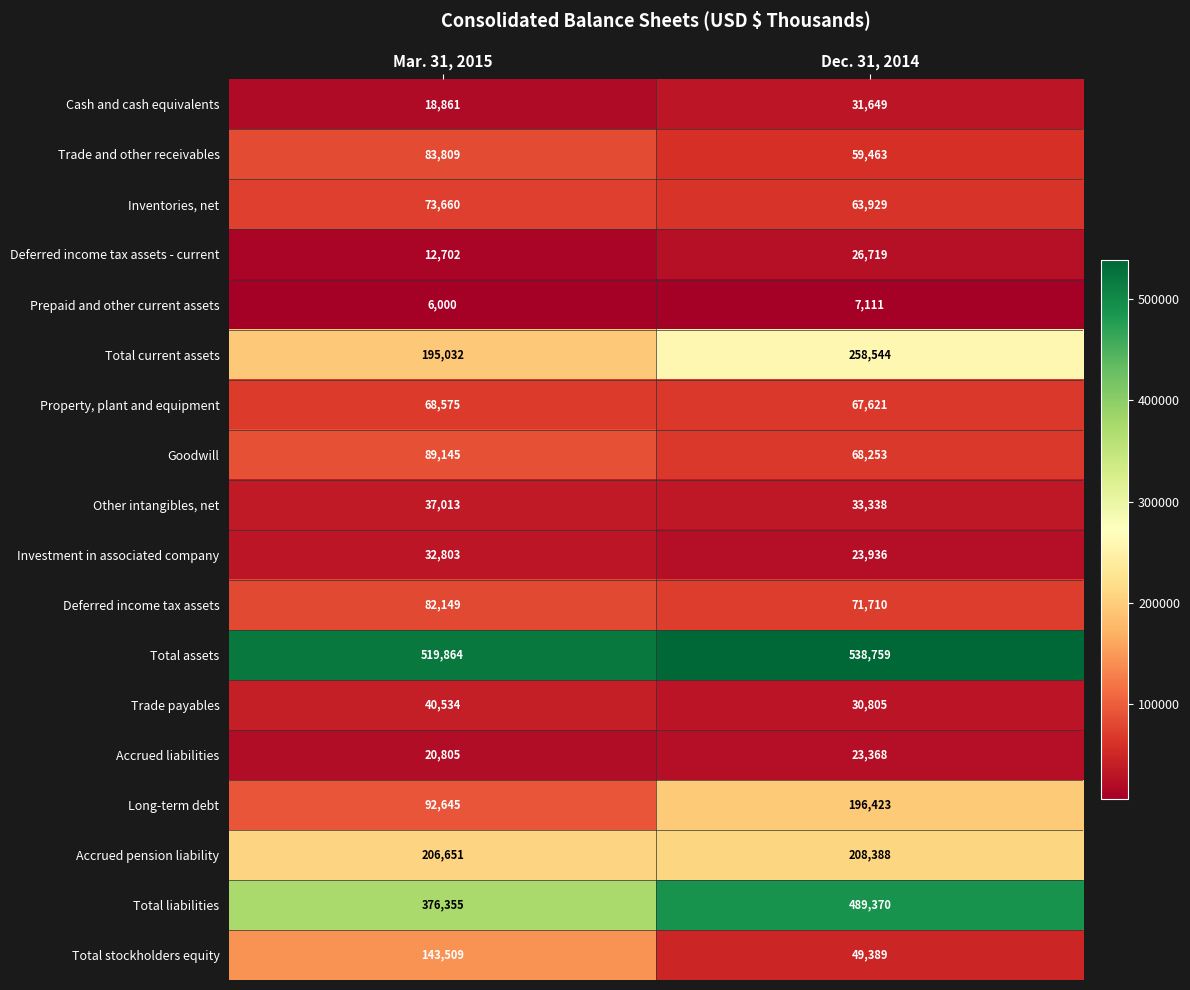

What is the total value across all series at Mar. 31, 2015?

2100112